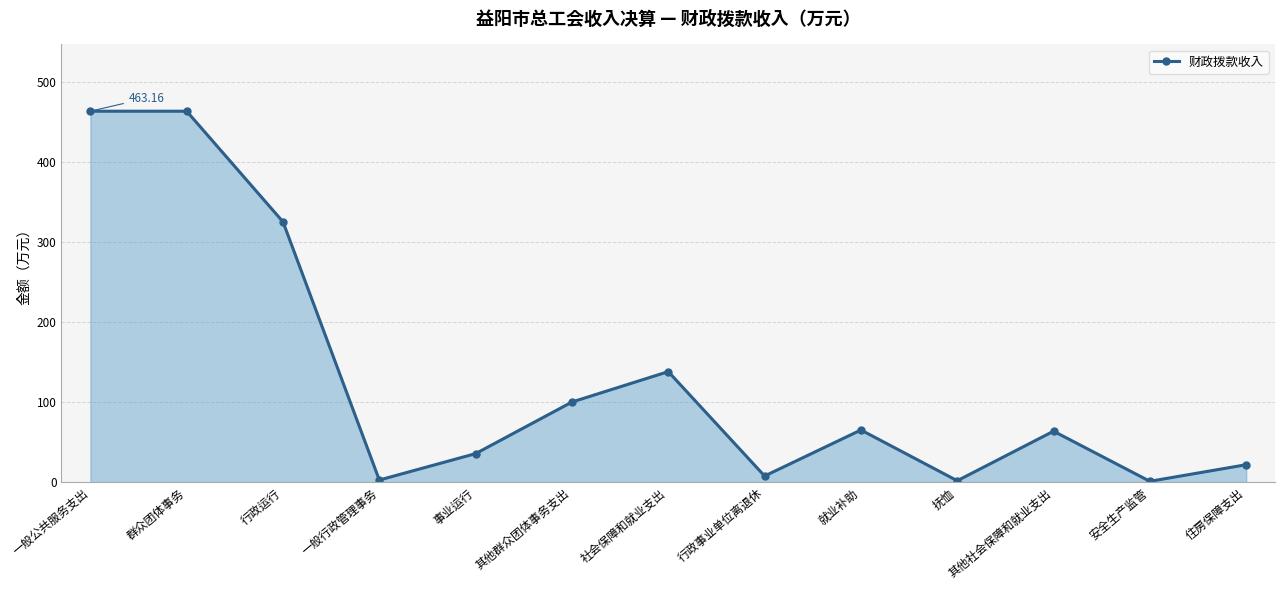

What position from the left is 一般公共服务支出?

1